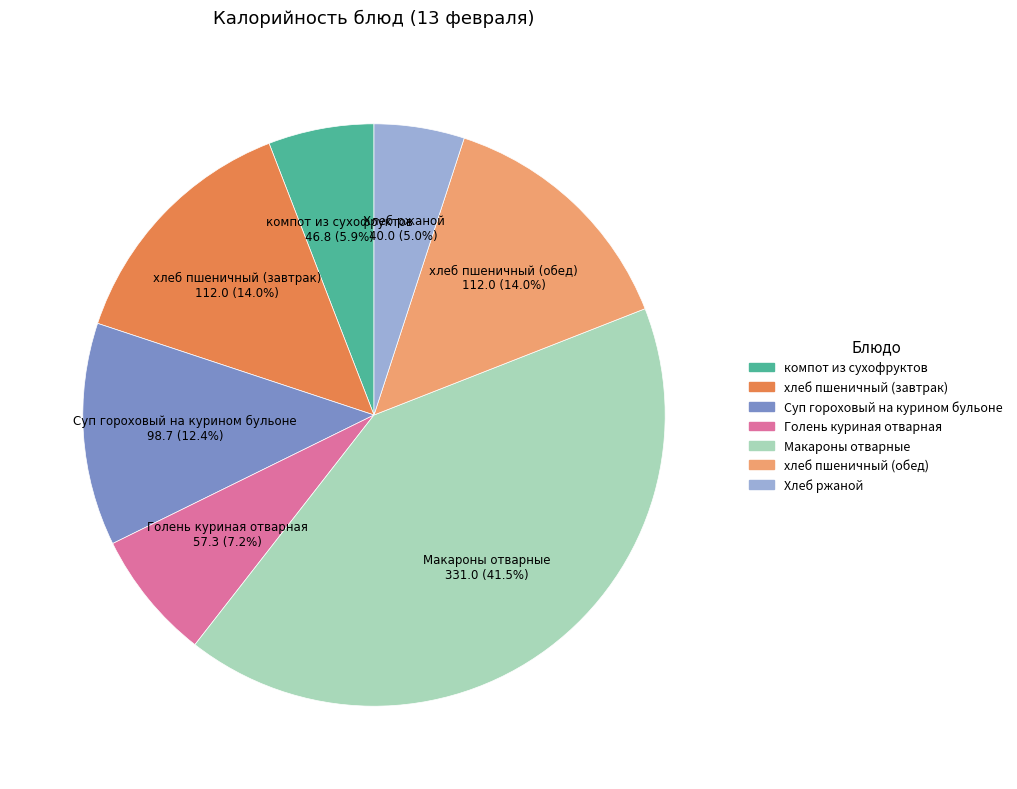

Is хлеб пшеничный (обед) the majority of the pie?

No